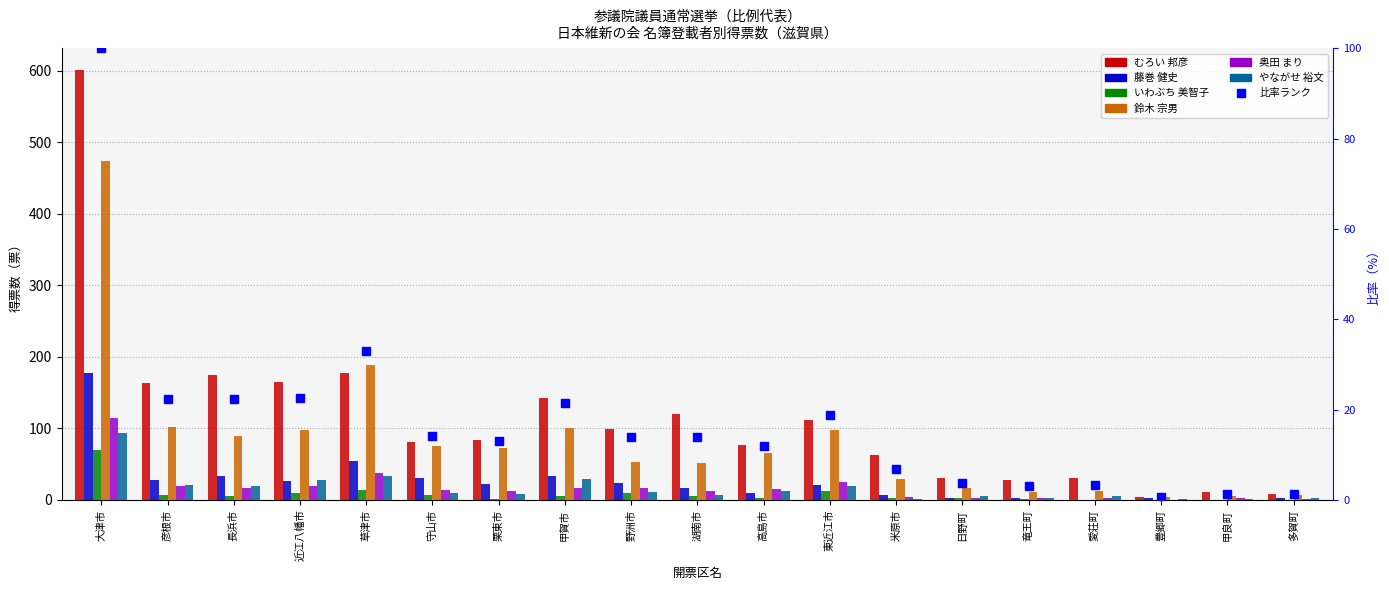

Which series has the largest total across all categories?

むろい 邦彦